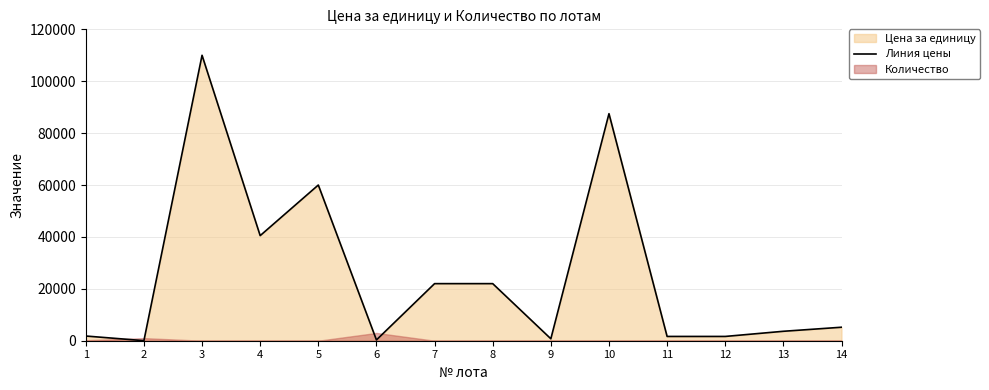

The value at 10 is 87500.0. True or false?

True